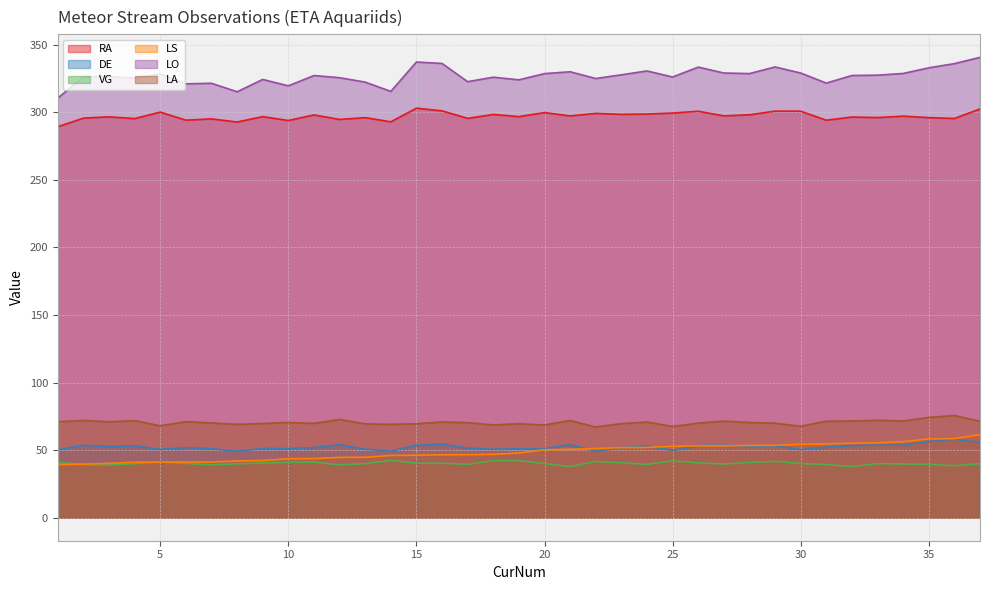

True or false: VG has a value of 14.6 at 6.

False